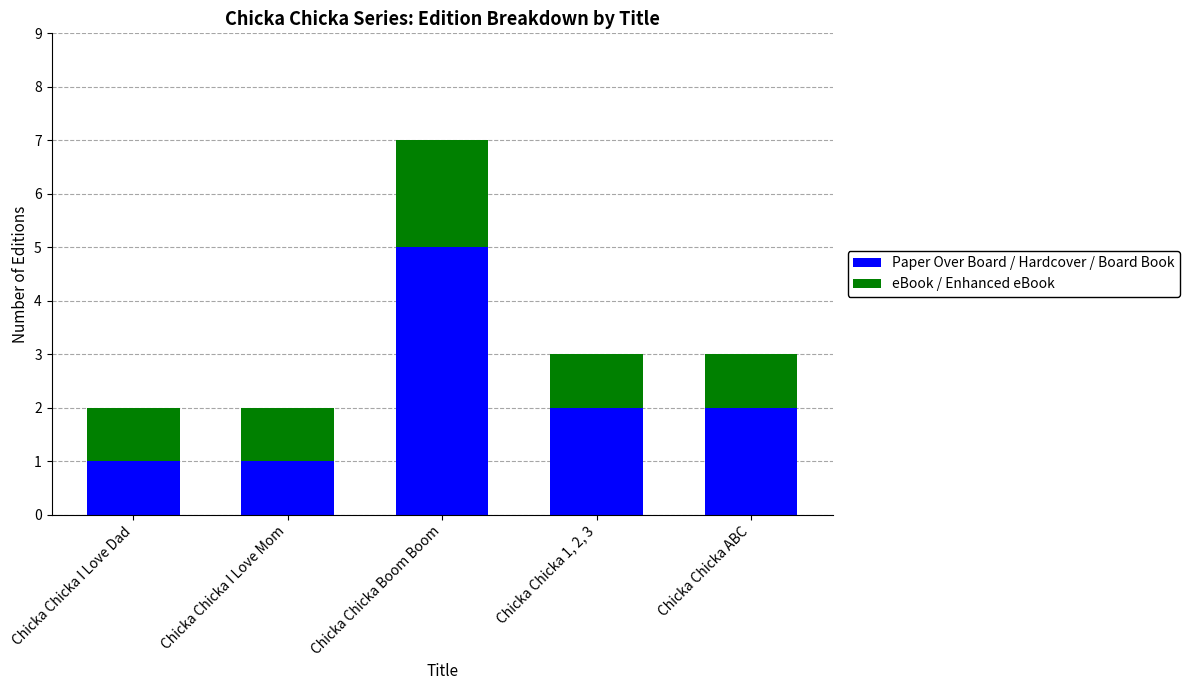

What is the maximum value for Paper Over Board / Hardcover / Board Book?

5